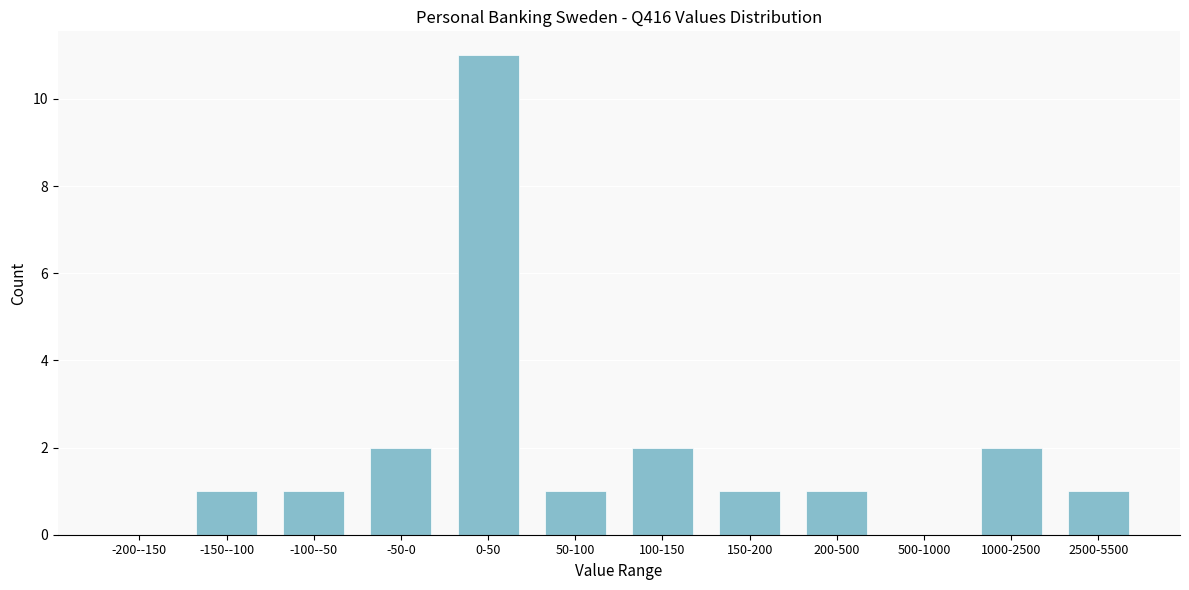

Reading left to right, list all the values displayed in this chart.

-200--150=0	-150--100=1	-100--50=1	-50-0=2	0-50=11	50-100=1	100-150=2	150-200=1	200-500=1	500-1000=0	1000-2500=2	2500-5500=1